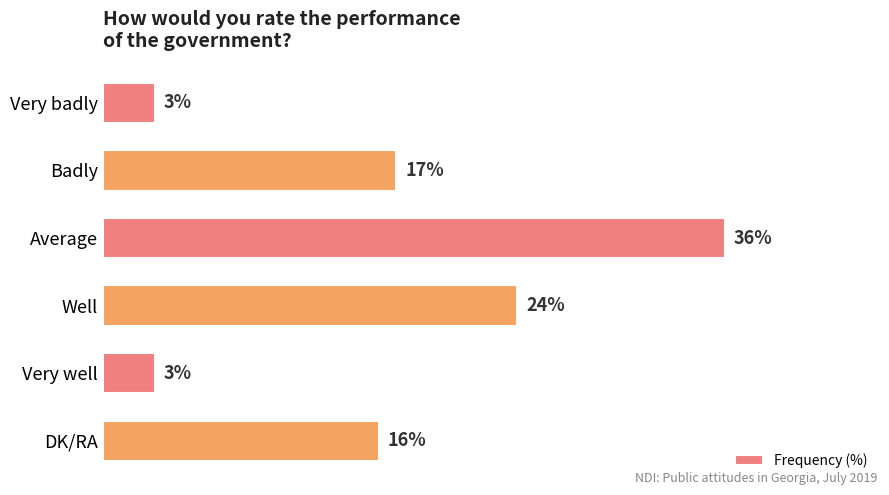

What is the label of the 3rd bar from the top?

Average